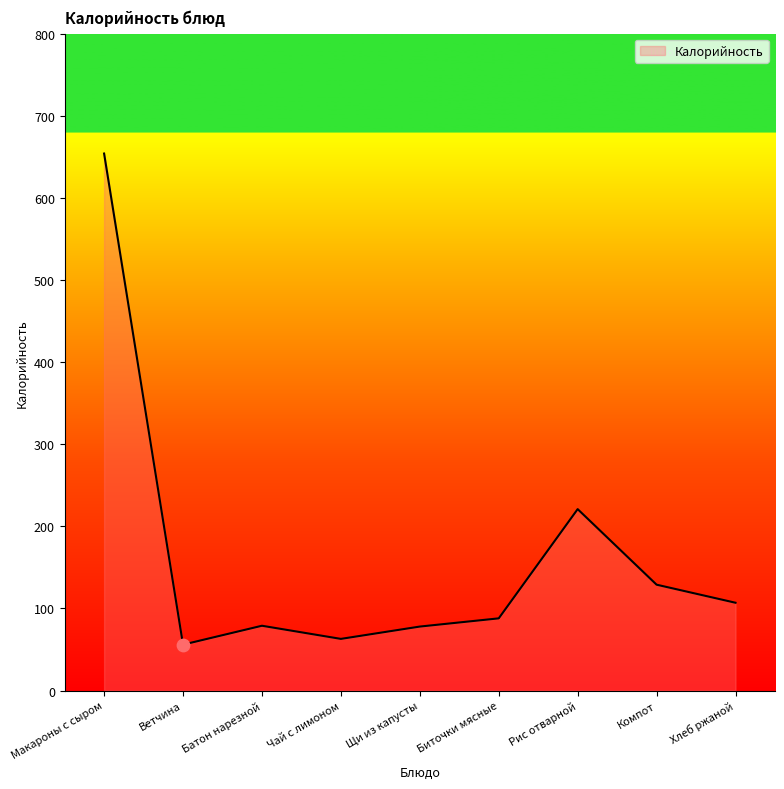

Approximately how many times larger is the value at Хлеб ржаной compared to Щи из капусты?

1.4